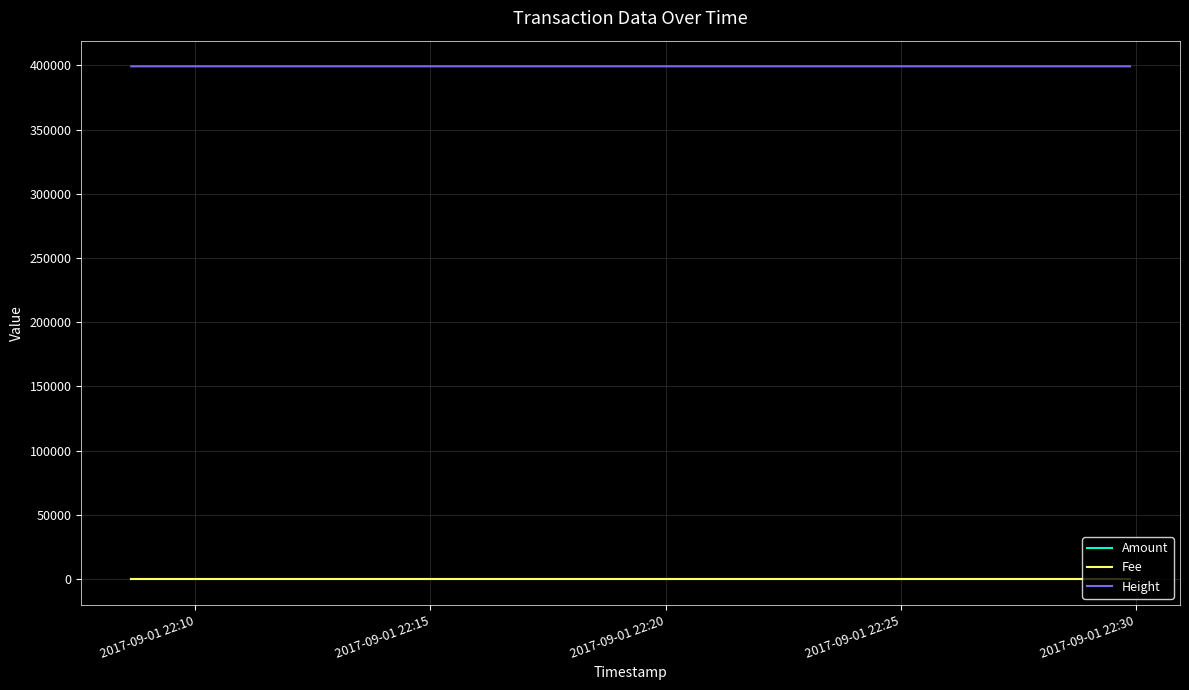

What is the difference between the highest and lowest values at 2017-09-01 22:20?

399207